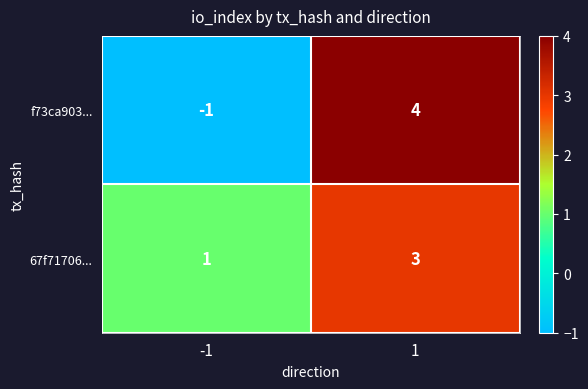

What is the maximum value shown in the chart?

4